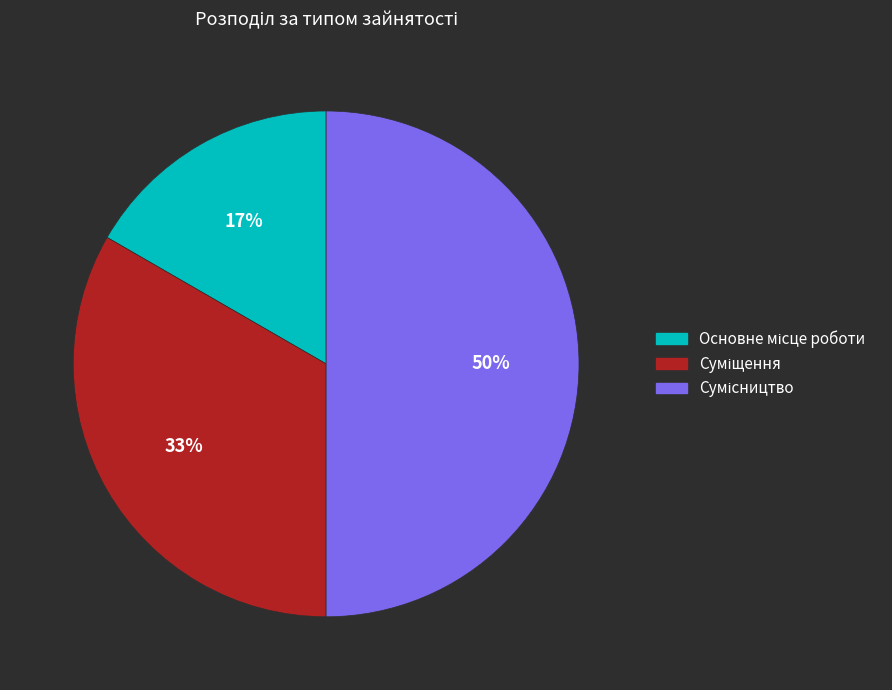

To the nearest percent, what is the average slice percentage?

33%